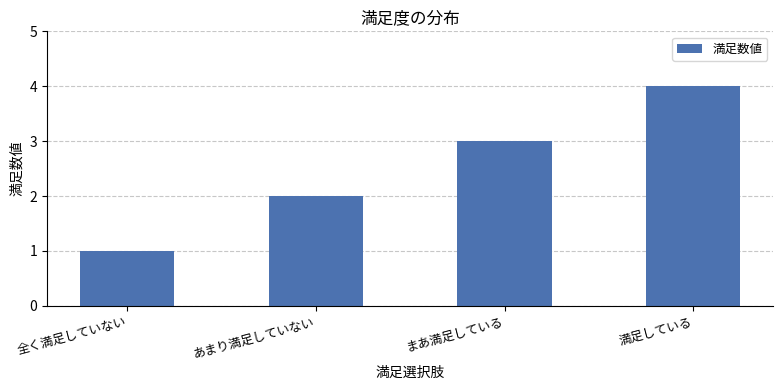

What is the sum of all values?

10